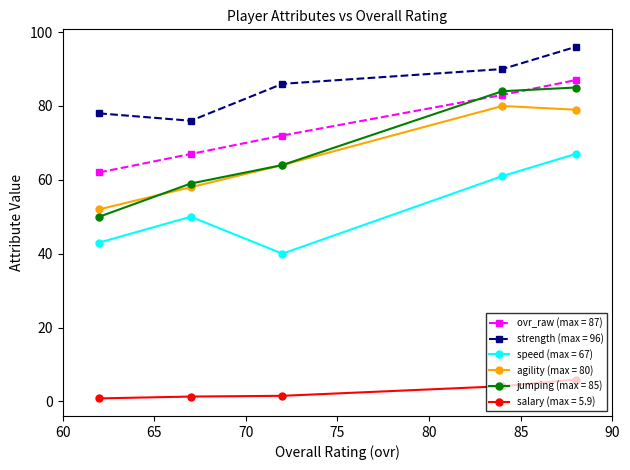

True or false: agility (max = 80) and speed (max = 67) intersect in this chart.

False